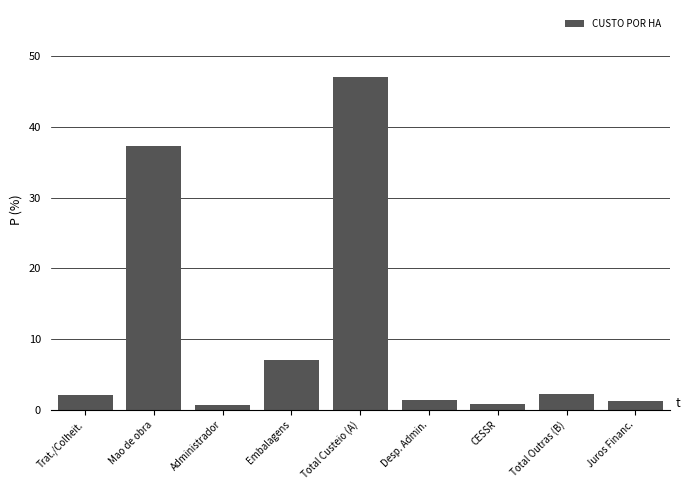

What is the greatest value displayed?

47.1